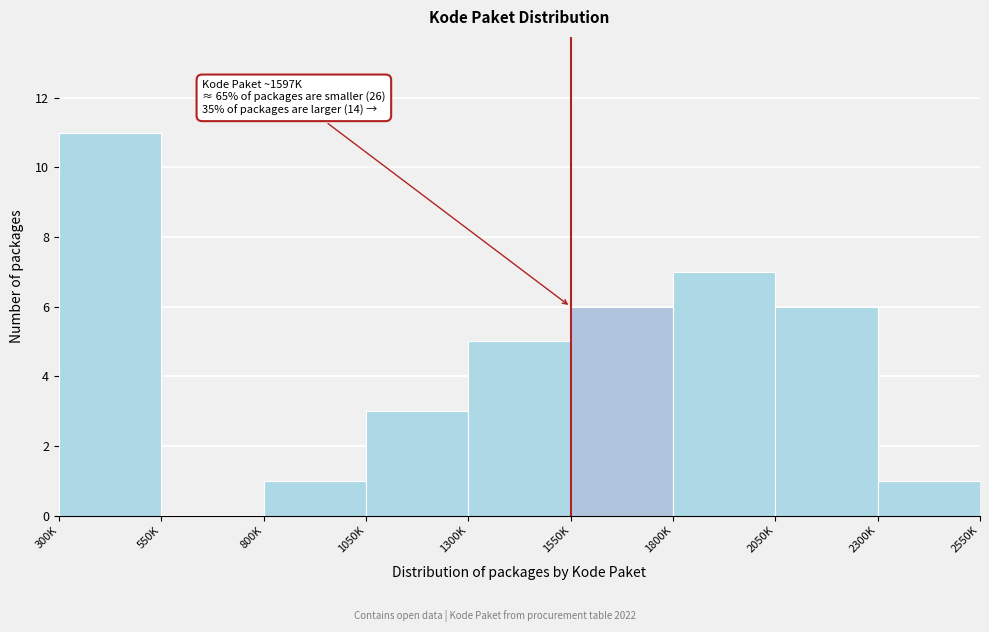

Reading right to left, what are all the values shown in this chart?

2300K=1	2050K=6	1800K=7	1550K=6	1300K=5	1050K=3	800K=1	550K=0	300K=11